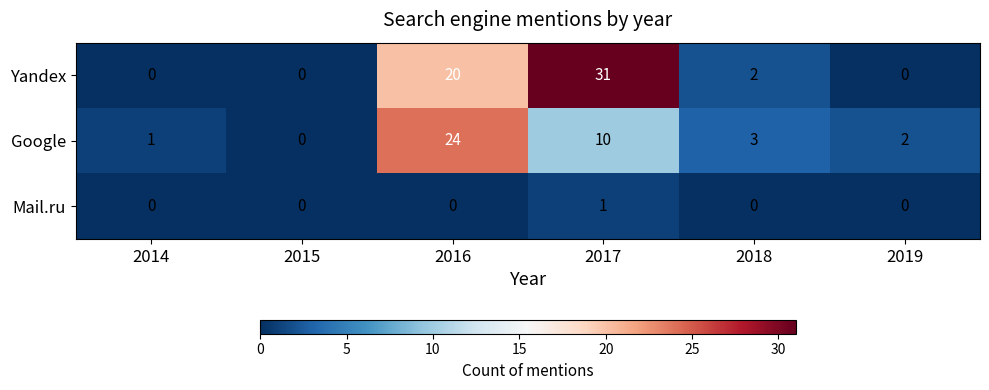

True or false: Yandex has a value of 31 at 2017.

True